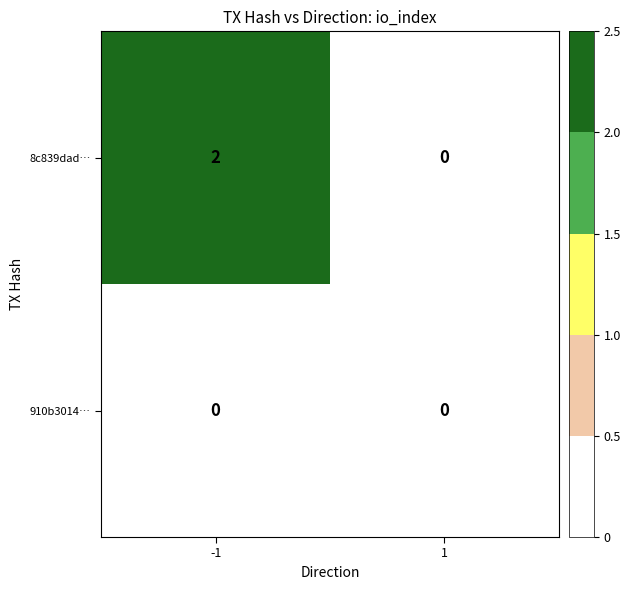

List the series in order of their peak value, highest first.

8c839dad…, 910b3014…